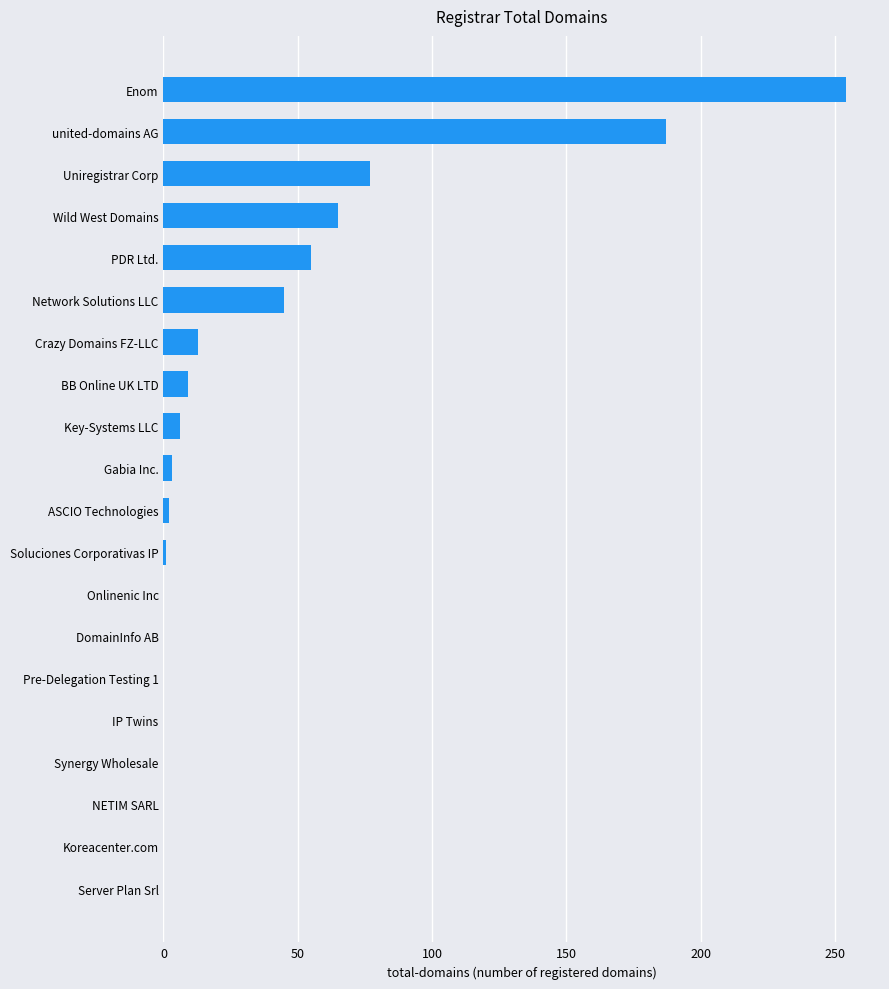

The value at Synergy Wholesale is -169. True or false?

False